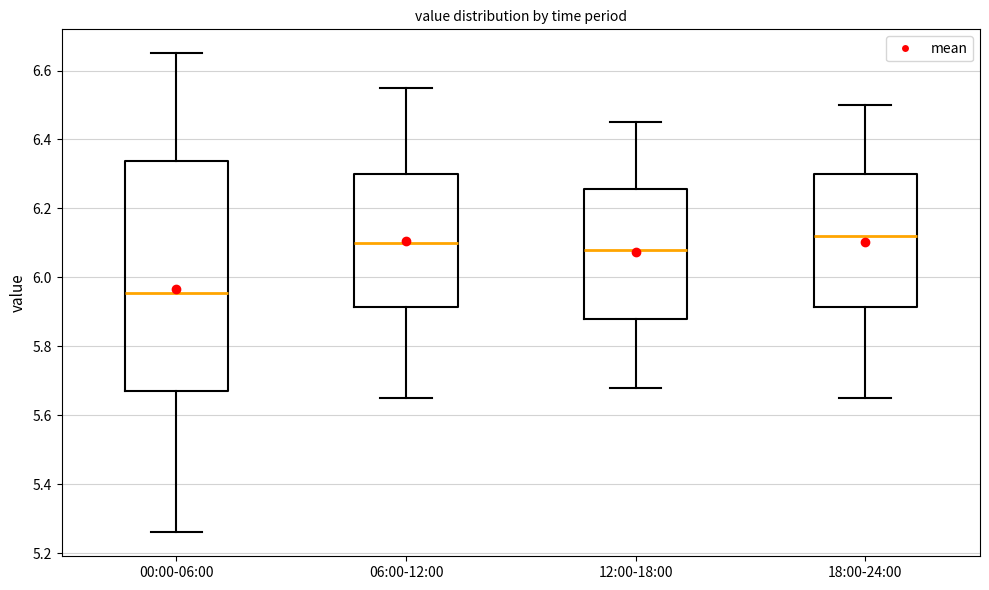

Reading left to right, transcribe this box plot: for each box, give where its median line is, the range the box spans, and where its two whiskers end, as read against the y-axis. The values are not printed on the chart, so give them approximately, as read against the axis.

00:00-06:00: median 5.96, box 5.68 to 6.34, whiskers 5.26 to 6.66
06:00-12:00: median 6.10, box 5.92 to 6.30, whiskers 5.66 to 6.56
12:00-18:00: median 6.08, box 5.88 to 6.26, whiskers 5.68 to 6.46
18:00-24:00: median 6.12, box 5.92 to 6.30, whiskers 5.66 to 6.50